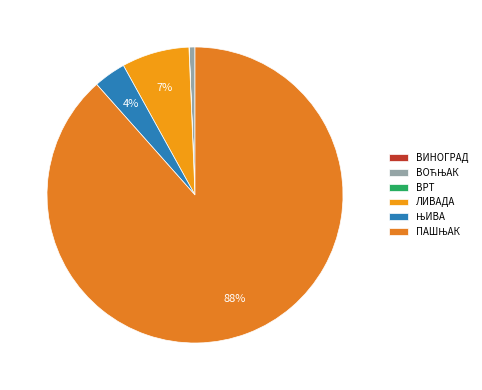

Which has a higher value, ВРТ or ВИНОГРАД?

ВРТ